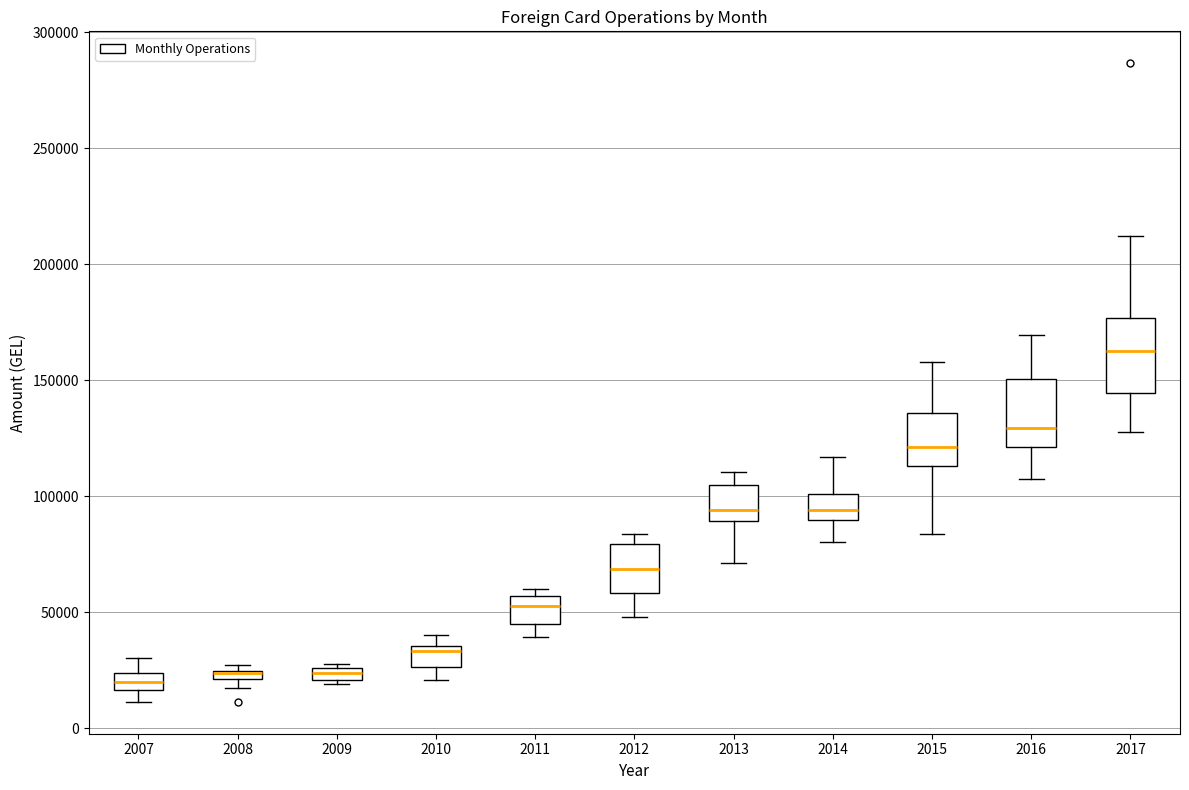

Where is the upper edge of the box at x = 2009 on the y-axis? The values are not printed on the chart, so give them approximately, as read against the axis.

25000